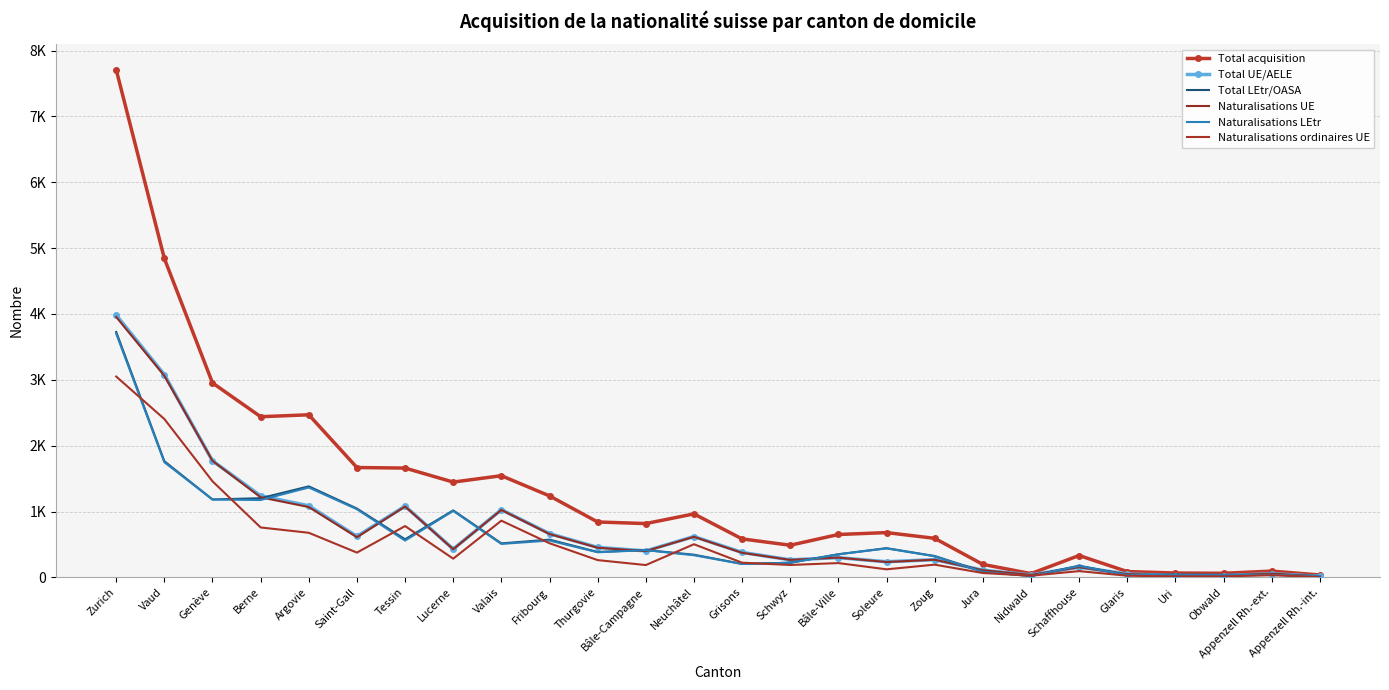

What is the smallest value displayed?

5